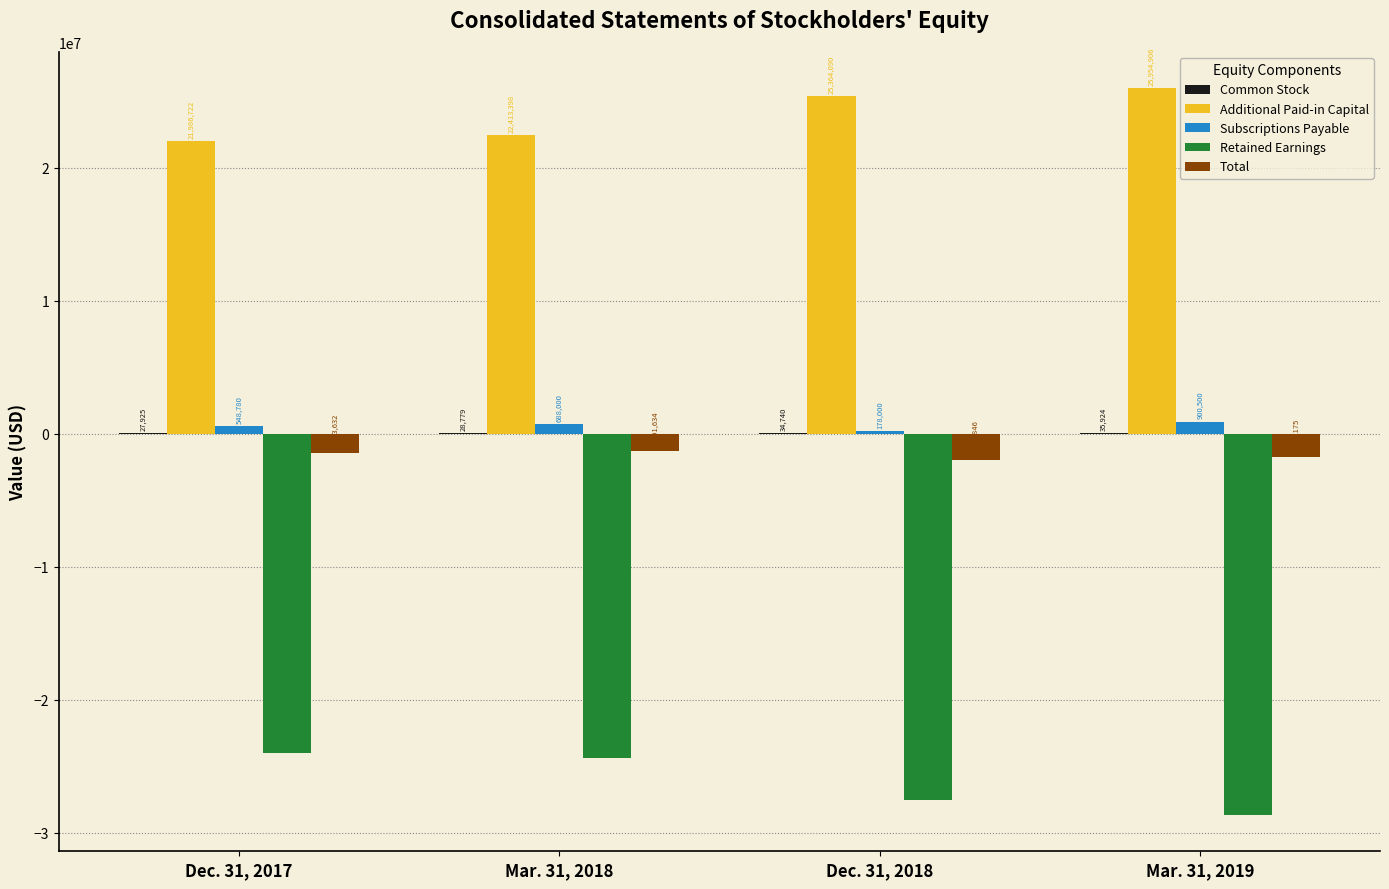

What is the total value across all series at Dec. 31, 2018?

-3911768